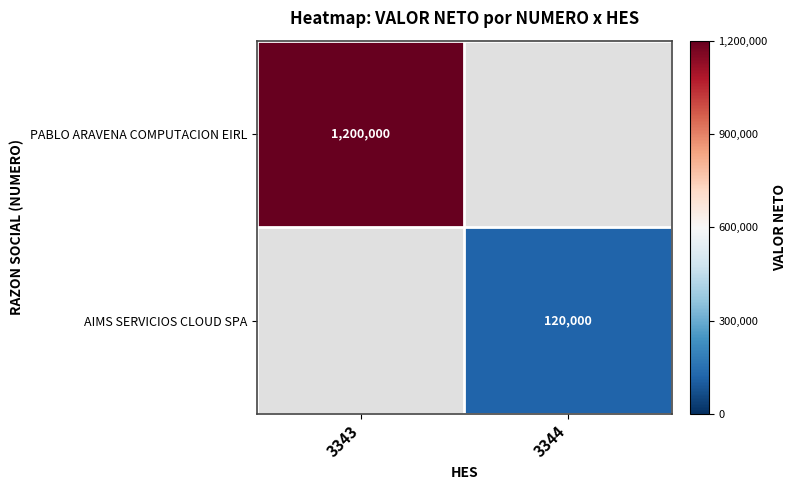

Is the value of PABLO ARAVENA COMPUTACION EIRL at 3343 greater than the value of AIMS SERVICIOS CLOUD SPA at 3344?

Yes